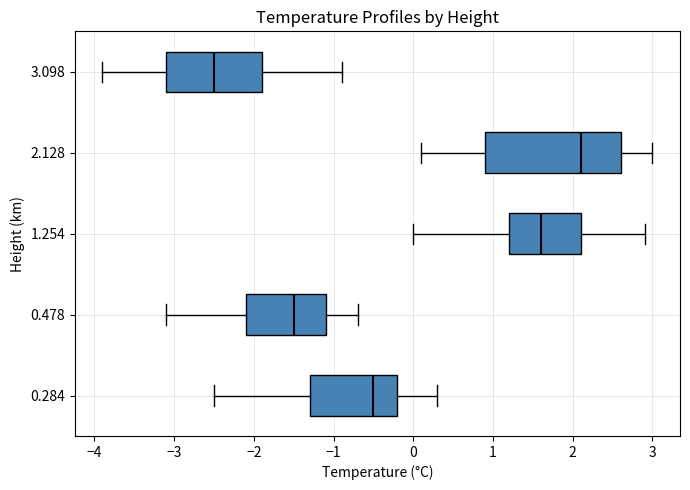

Reading bottom to top, read every box against the x-axis: the position of its median line, the range the box covers, and the ends of its whiskers. The values are not printed on the chart, so give them approximately, as read against the axis.

0.284: median -0.5, box -1.3 to -0.2, whiskers -2.5 to 0.3
0.478: median -1.5, box -2.1 to -1.1, whiskers -3.1 to -0.7
1.254: median 1.6, box 1.2 to 2.1, whiskers 0.0 to 2.9
2.128: median 2.1, box 0.9 to 2.6, whiskers 0.1 to 3.0
3.098: median -2.5, box -3.1 to -1.9, whiskers -3.9 to -0.9